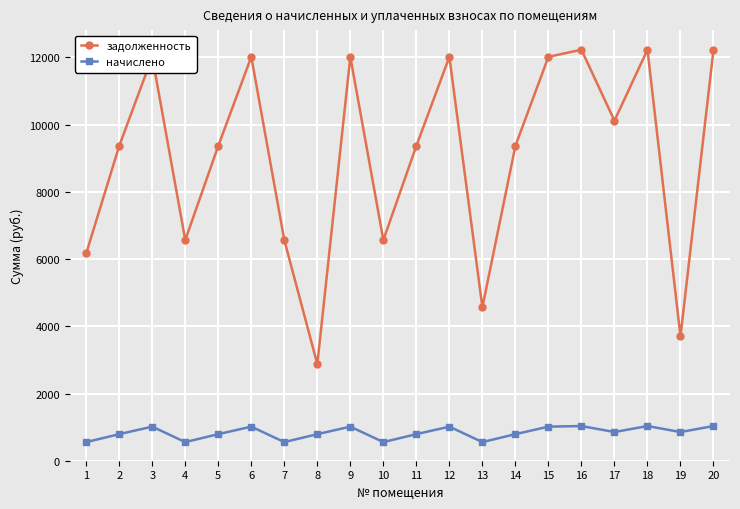

Which series changed the most between 4 and 6?

задолженность